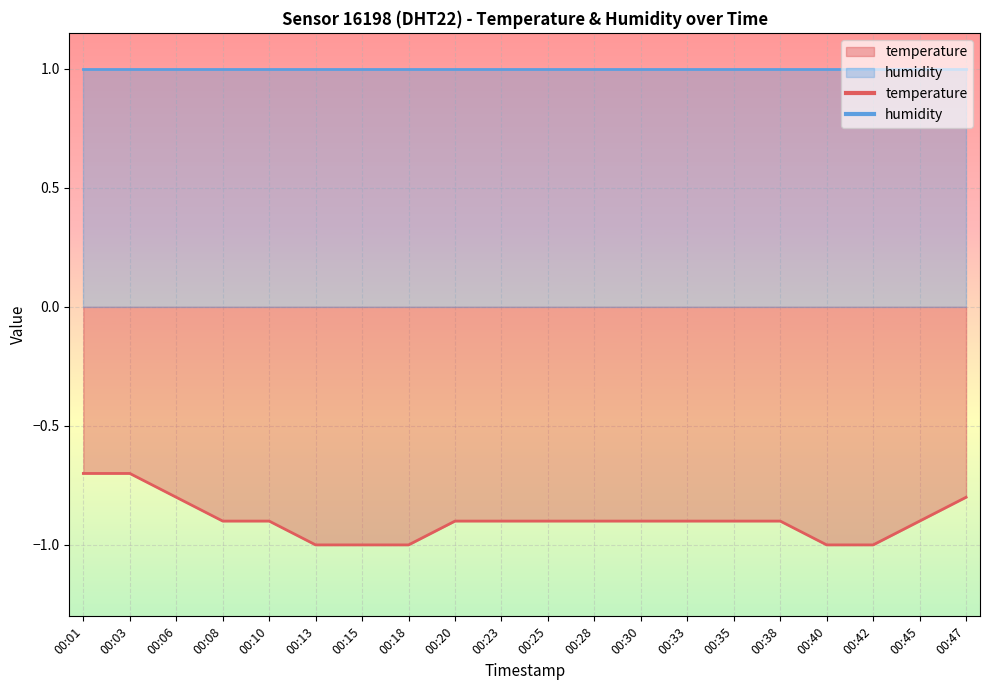

Count the number of data series in this chart.

2